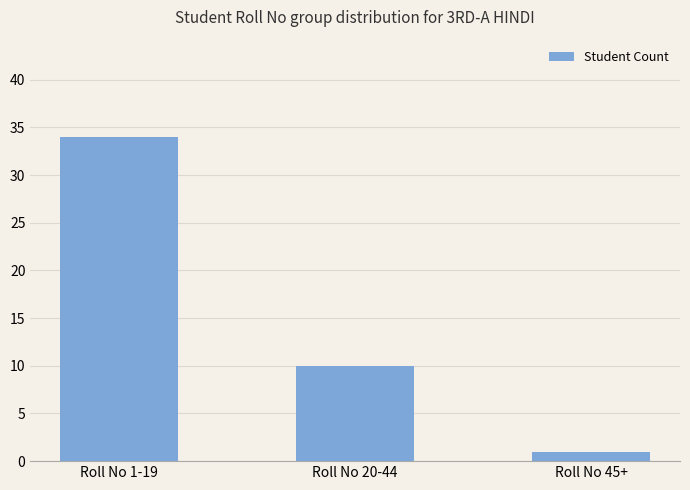

What position from the left is Roll No 1-19?

1